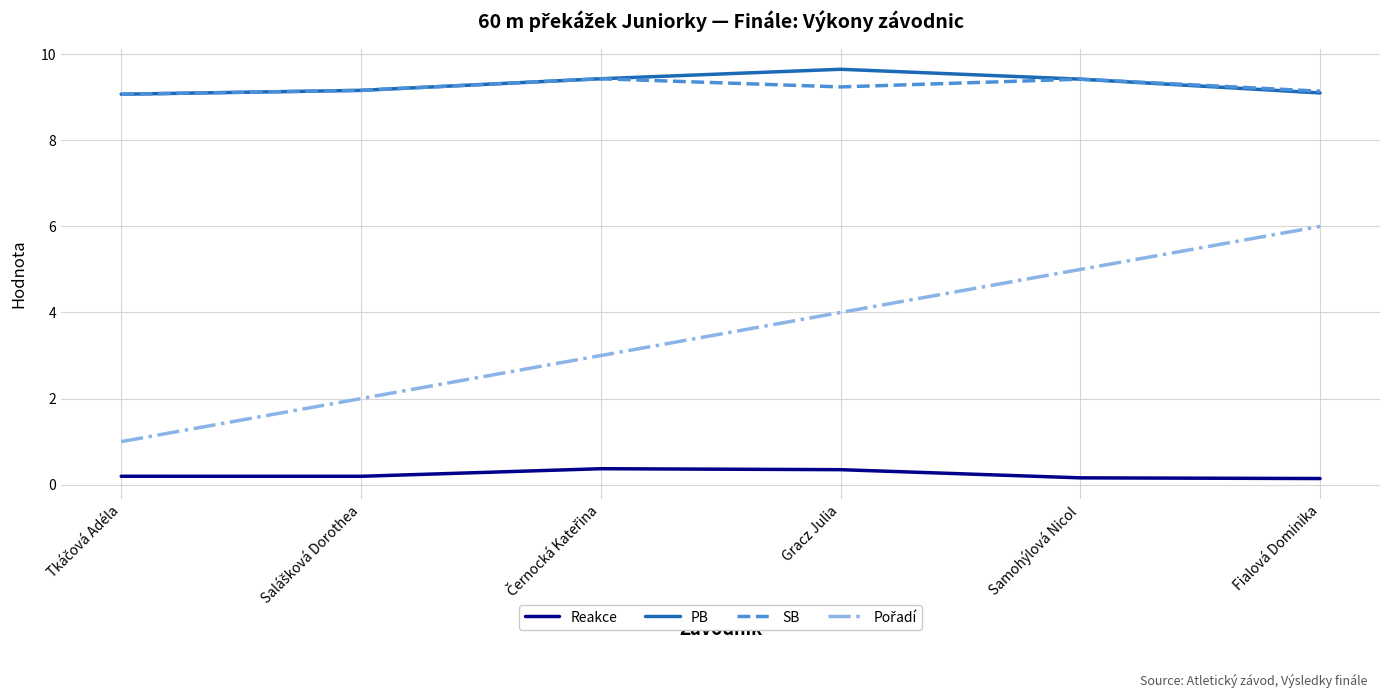

In SB, how many points are higher than both neighbors (excluding endpoints)?

2